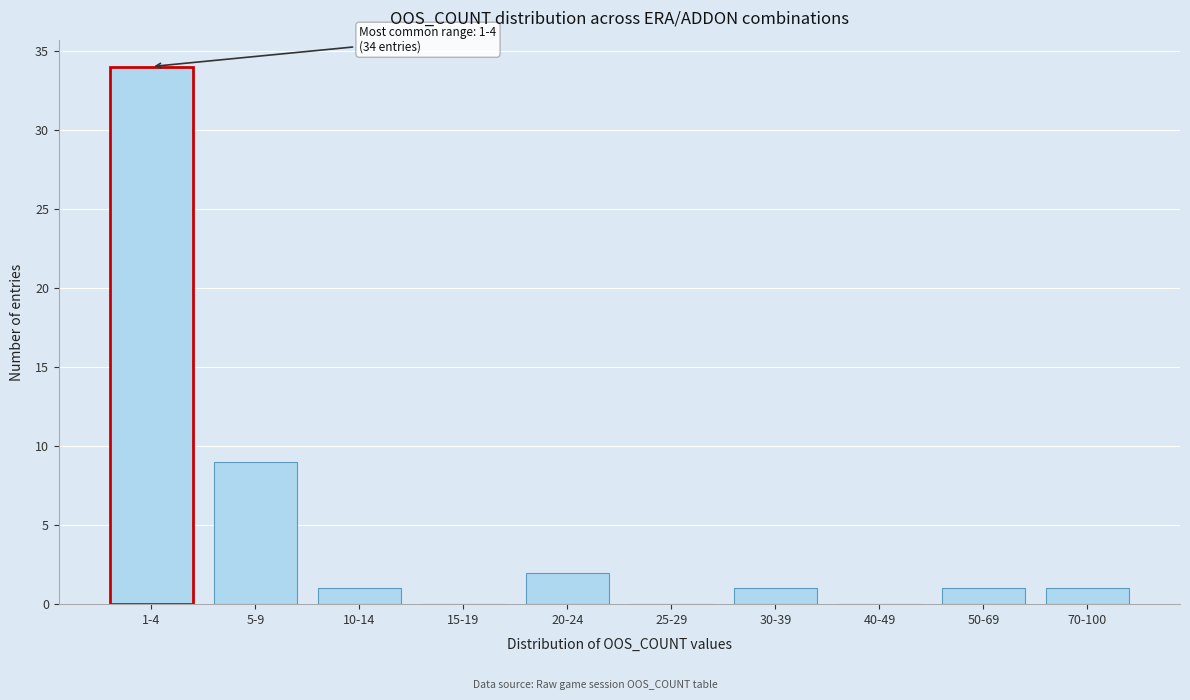

Reading left to right, extract all data points from this chart.

1-4=34	5-9=9	10-14=1	15-19=0	20-24=2	25-29=0	30-39=1	40-49=0	50-69=1	70-100=1